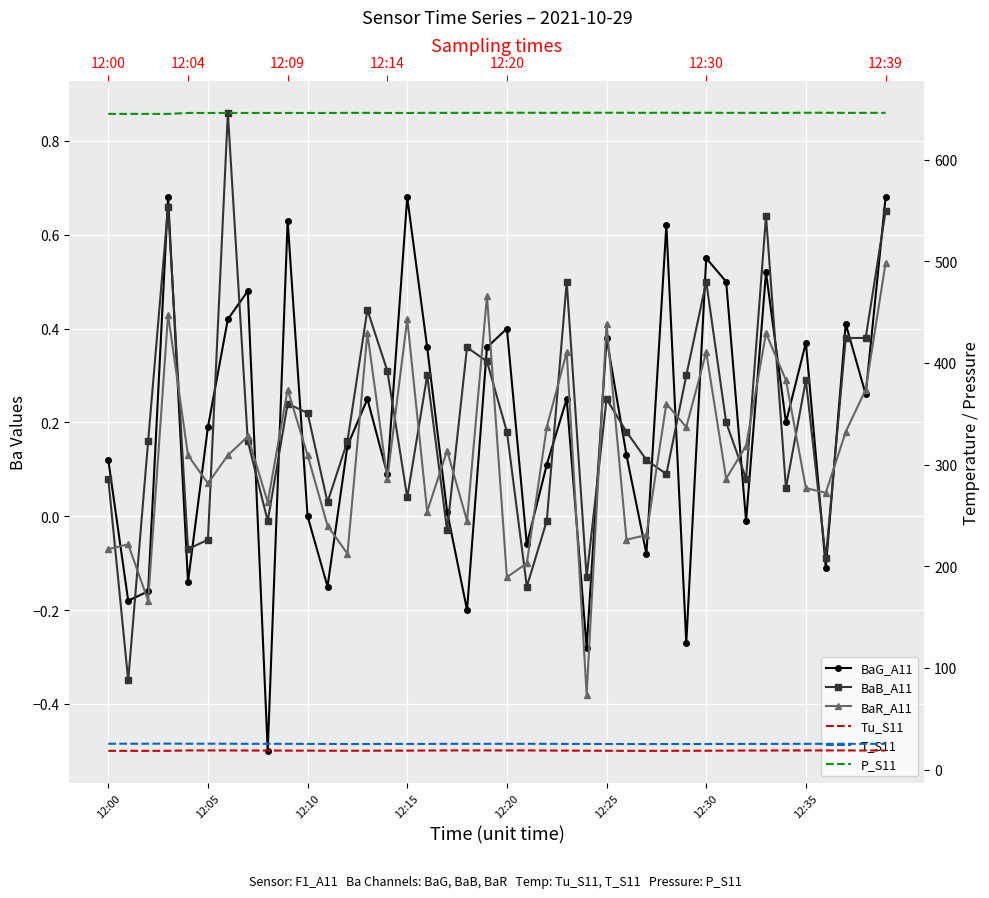

The value of T_S11 at 14 is 25.2. True or false?

True